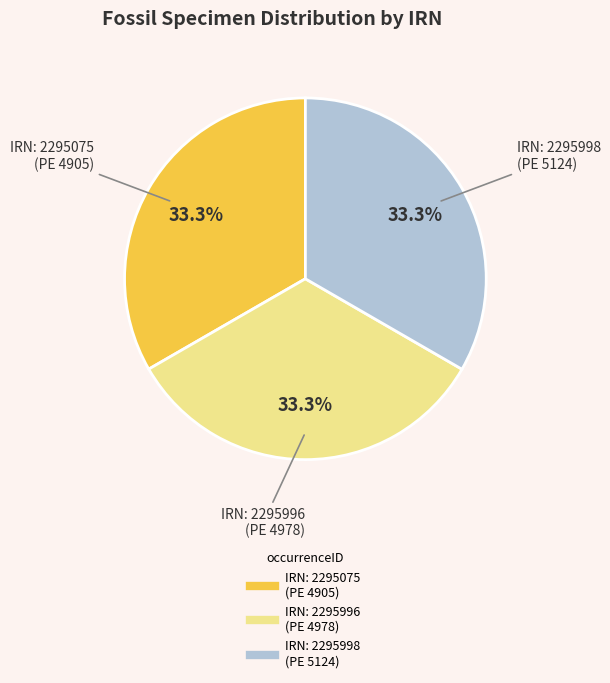

Is there a majority slice in this chart?

No